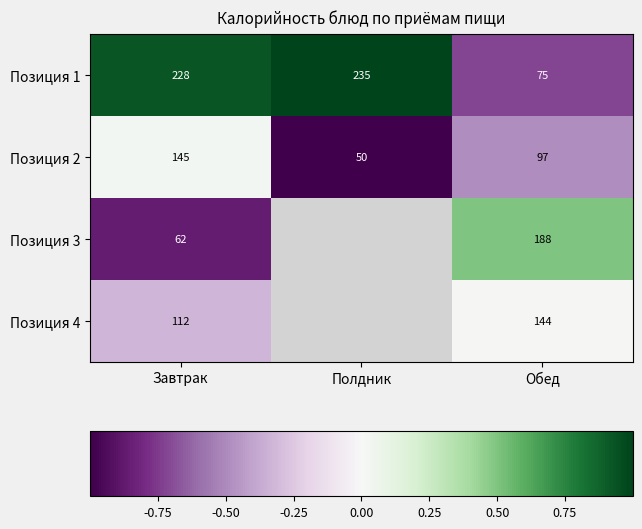

How many categories are shown in the chart?

3